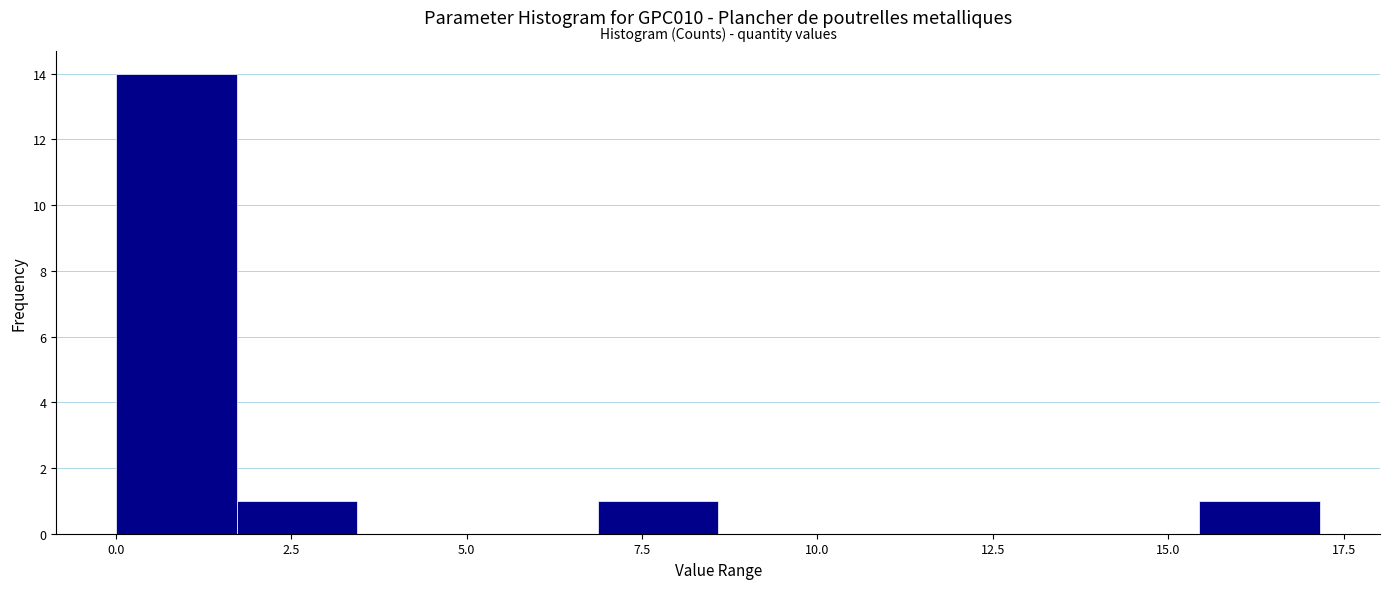

Around what value on the x-axis is the tallest bar? Give the approximate position of its centre, as read against the axis.

1.0